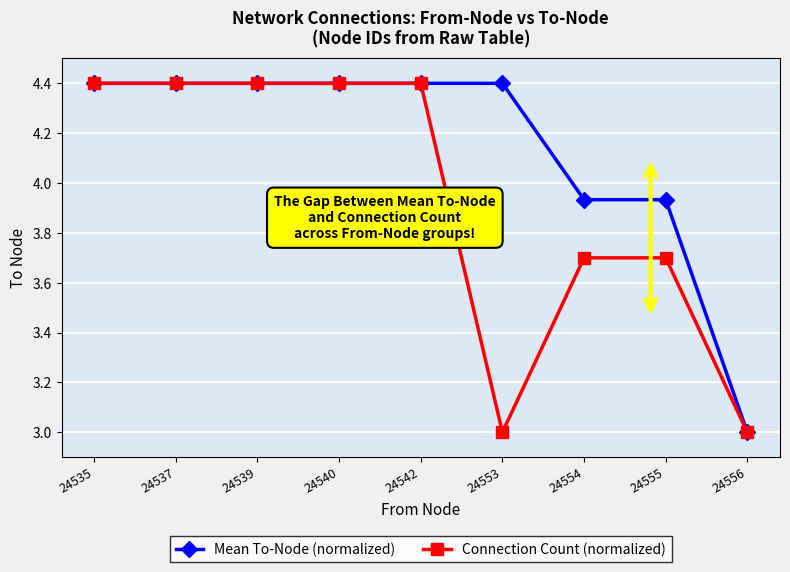

What is the total value across all series at 24540?

8.8